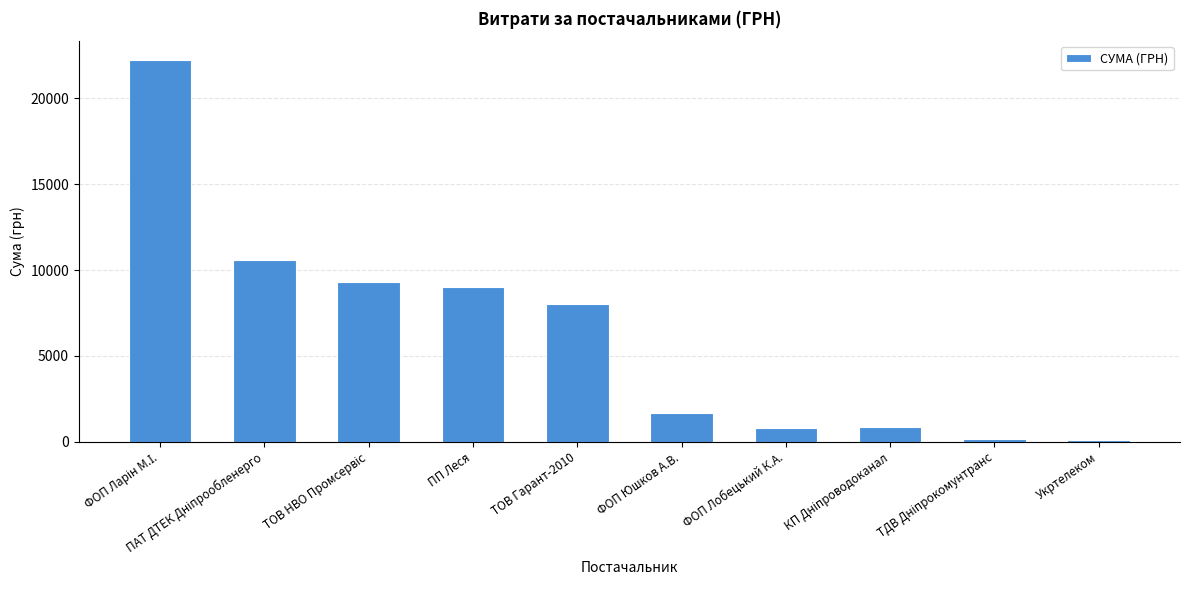

What is the maximum value shown in the chart?

22221.0